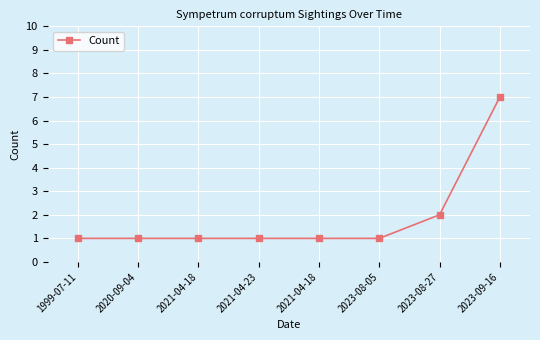

True or false: there are more than 1 points higher than both neighbors.

False